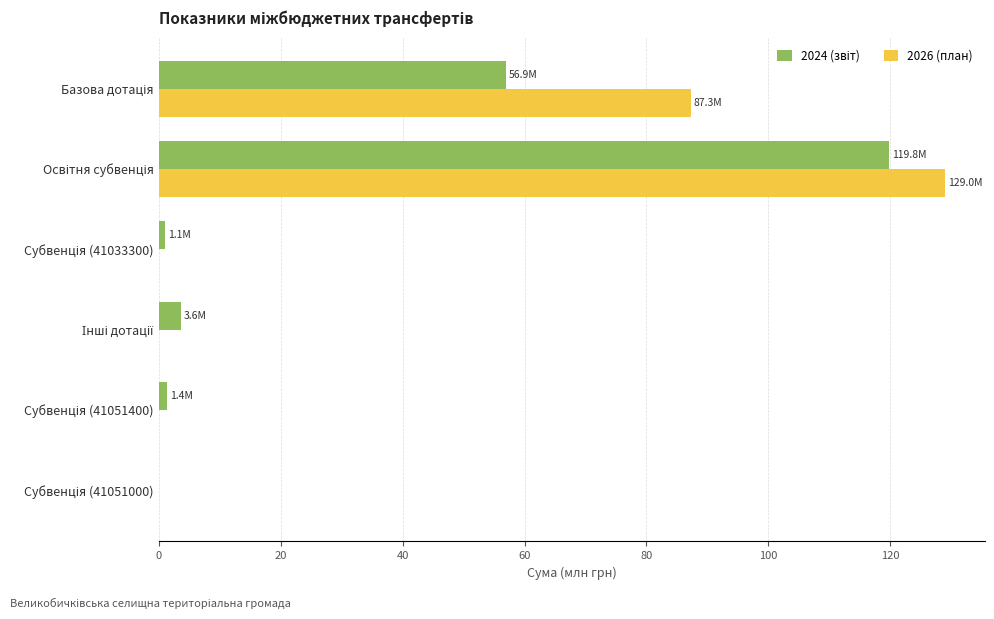

Which series has the largest total across all categories?

2026 (план)